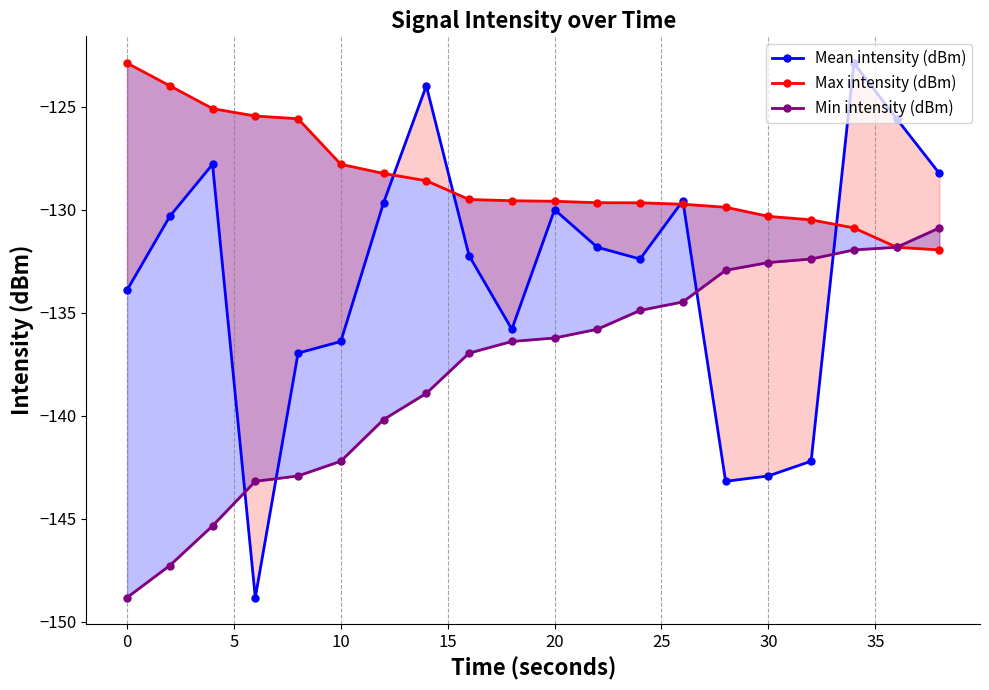

How many times do Mean intensity (dBm) and Min intensity (dBm) cross each other?

4